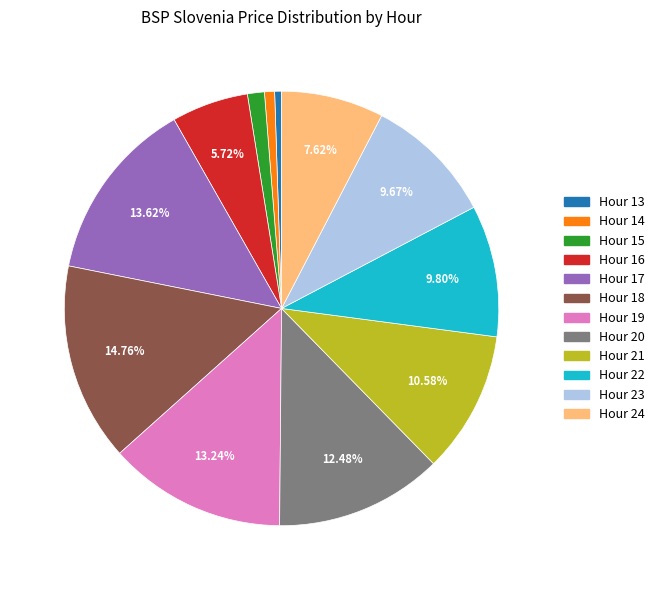

What percentage is the Hour 13 slice, to the nearest percent?

1%